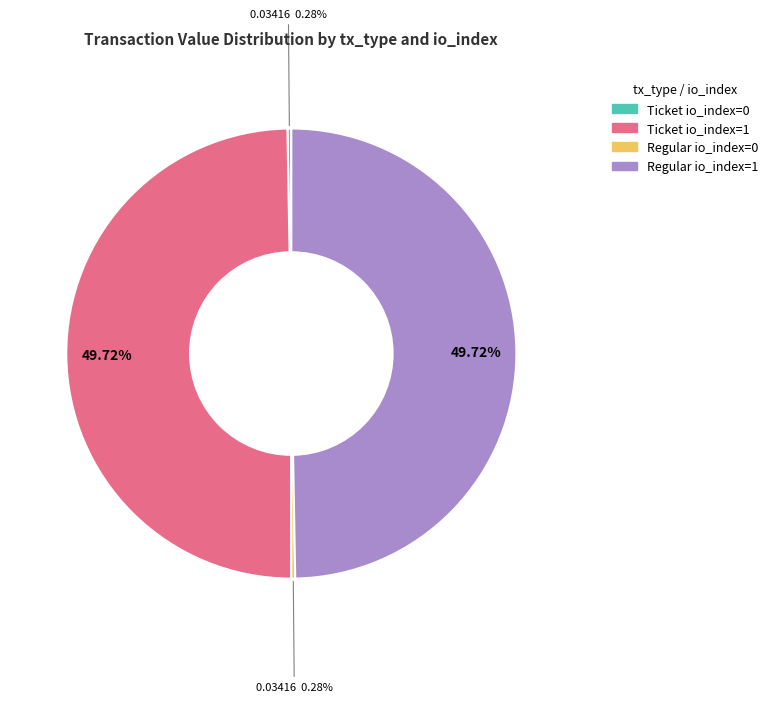

Combined, do Ticket io_index=1 and Regular io_index=1 account for over 50%?

Yes